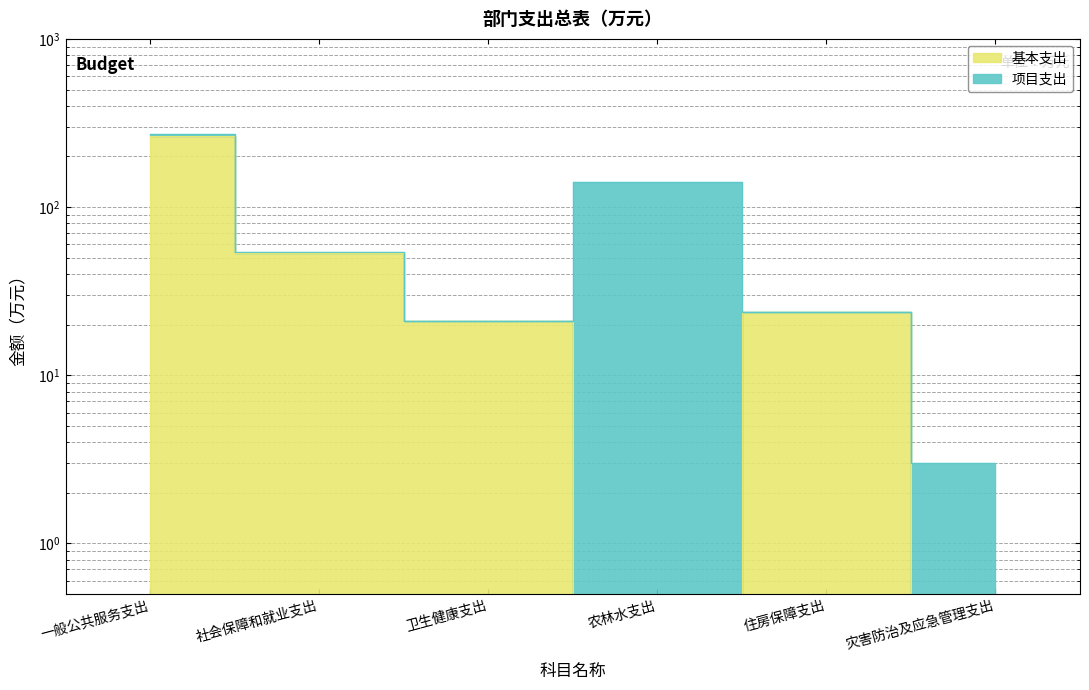

Reading left to right, transcribe all the data shown in this chart.

262.9	53.2	21.1	0.0	23.6	0.0